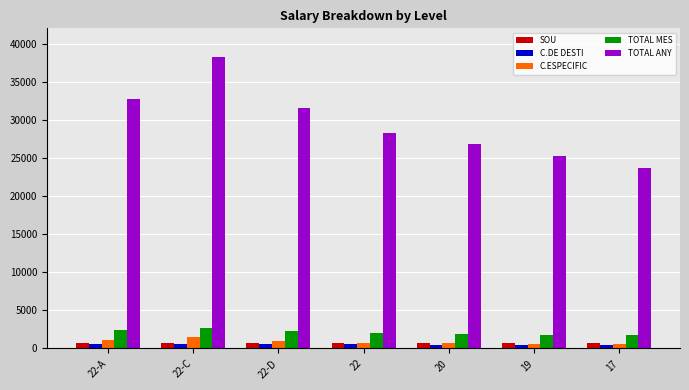

What is the sum of all C.ESPECIFIC values?

6039.4